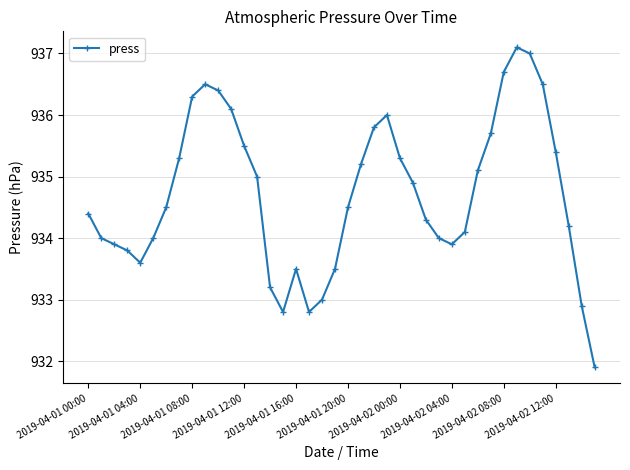

How many data points does each series have?

40